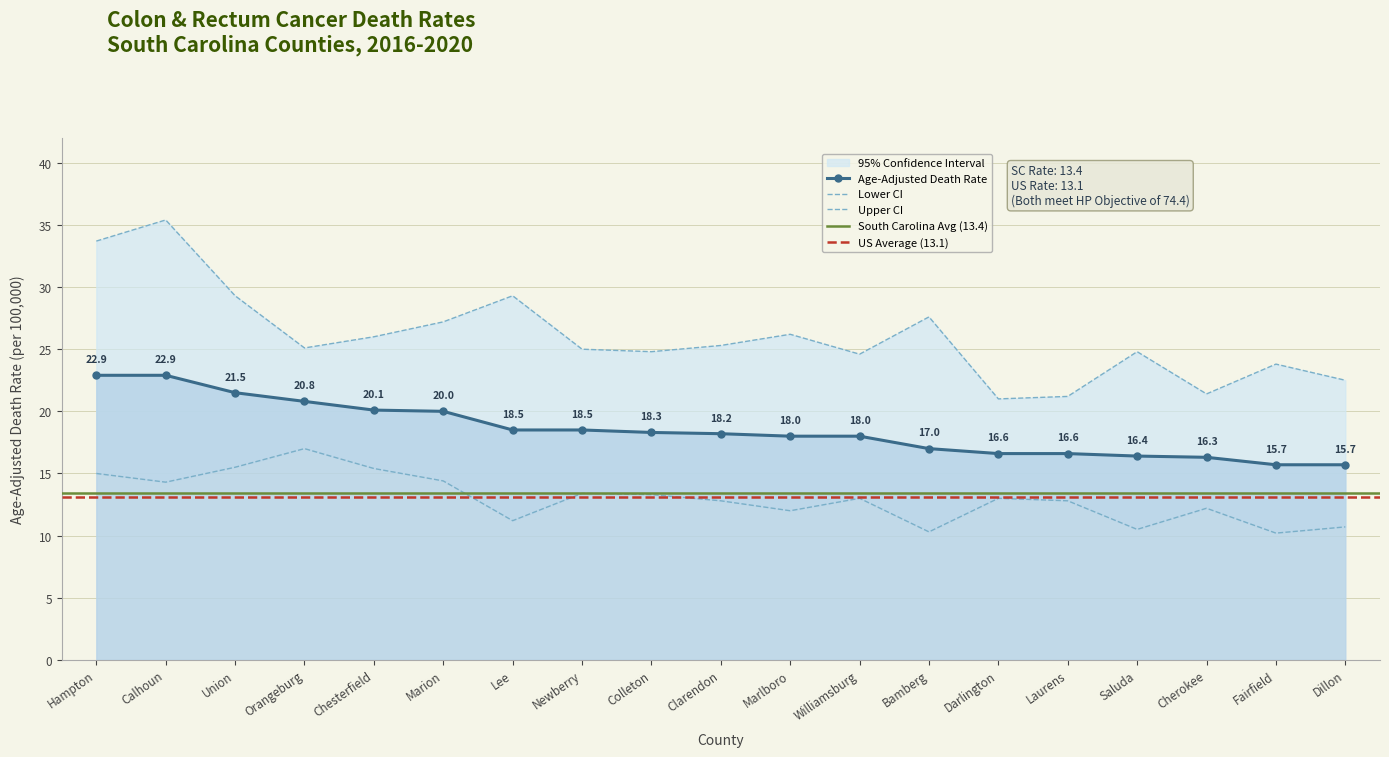

List the labels in order of Lower CI value, smallest first.

Fairfield, Bamberg, Saluda, Dillon, Lee, Marlboro, Cherokee, Clarendon, Laurens, Williamsburg, Darlington, Colleton, Newberry, Calhoun, Marion, Hampton, Chesterfield, Union, Orangeburg